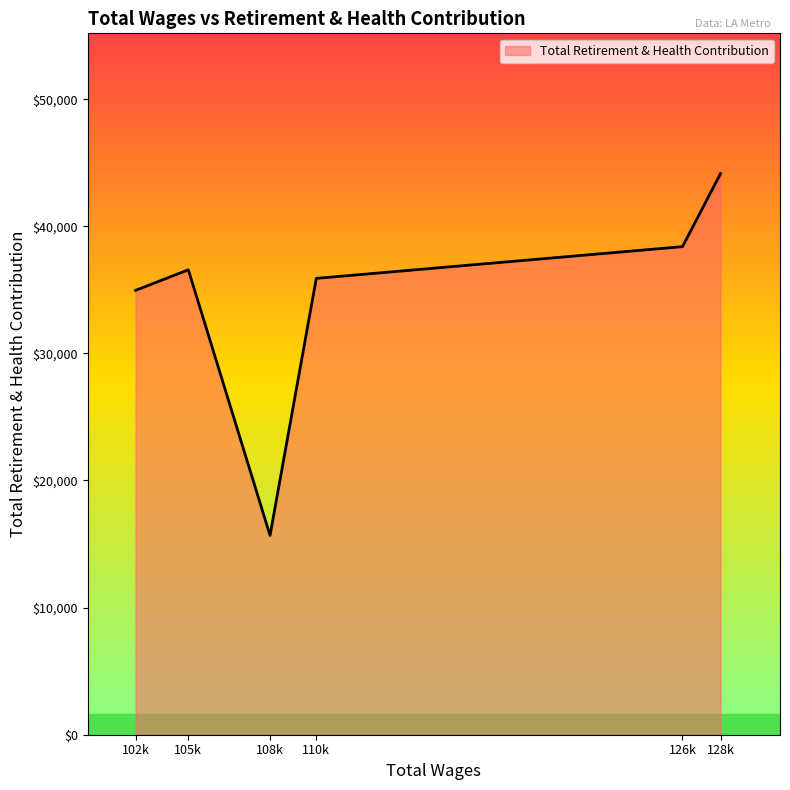

What is the difference between the maximum and second lowest values?

9184